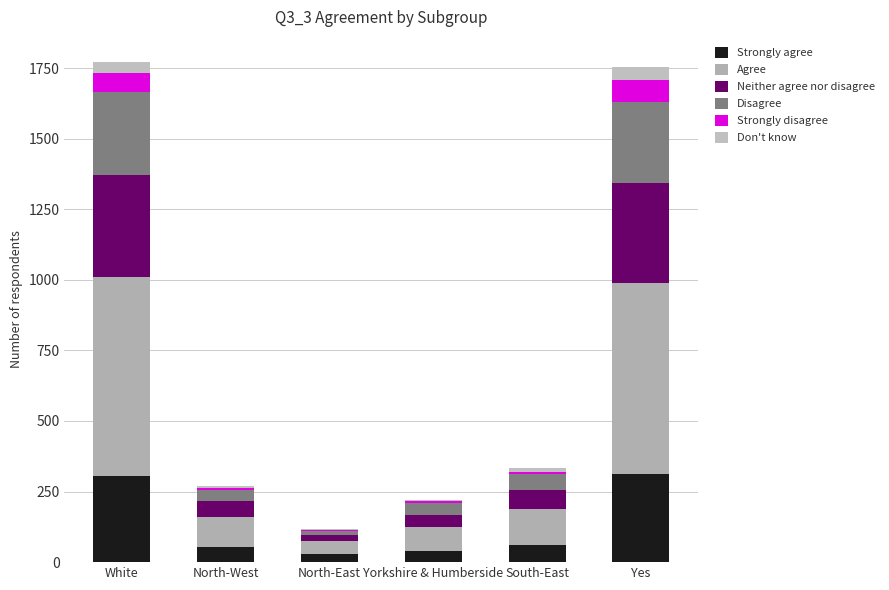

What is the label of the 2nd bar from the left?

North-West